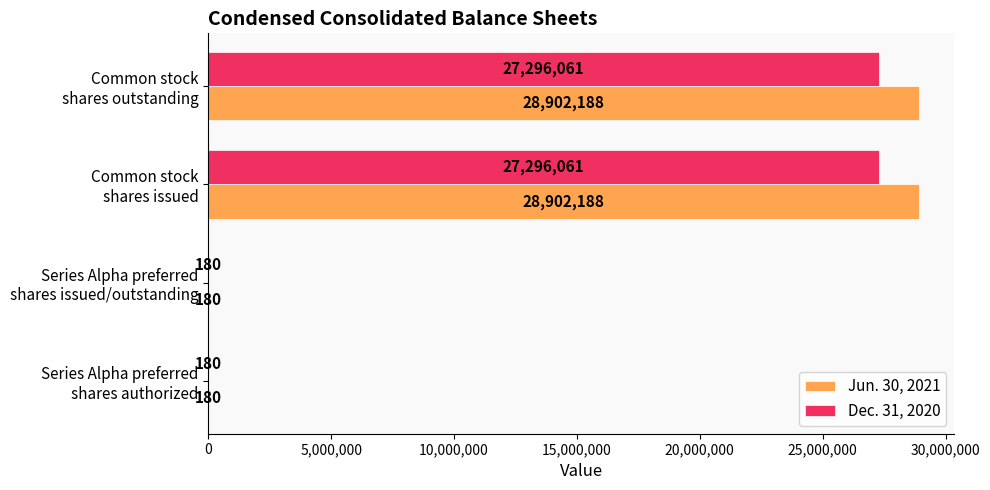

What is the sum of all Jun. 30, 2021 values?

57804736